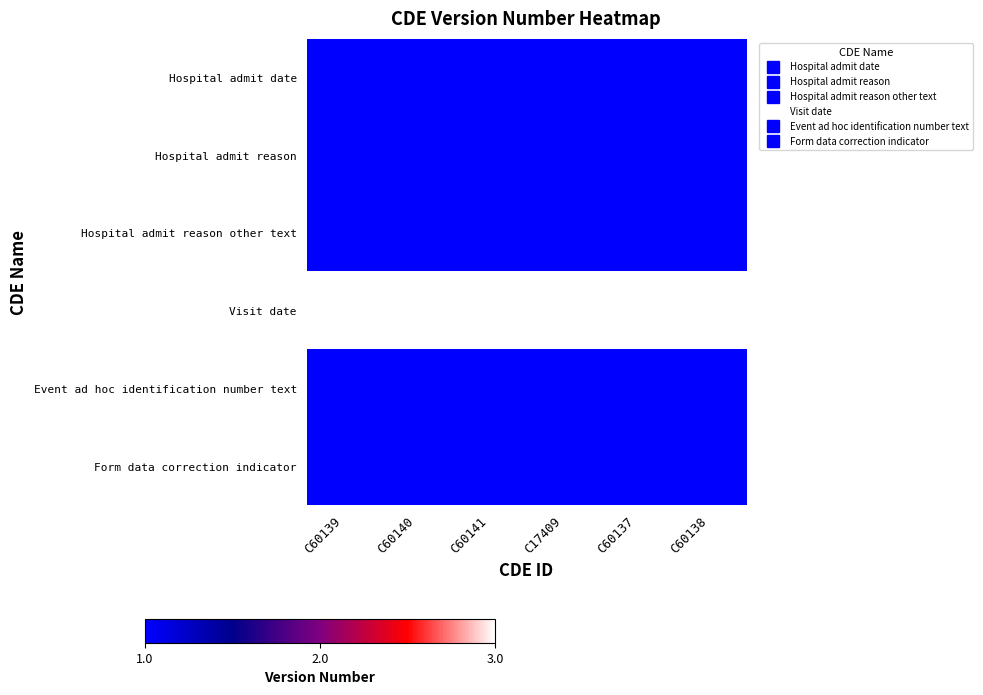

Which series has the largest total across all categories?

Visit date